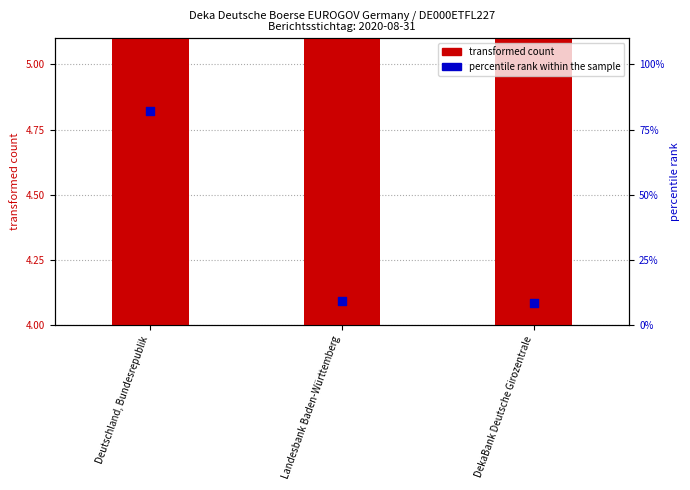

What are all the series names shown in the legend?

transformed count, percentile rank within the sample